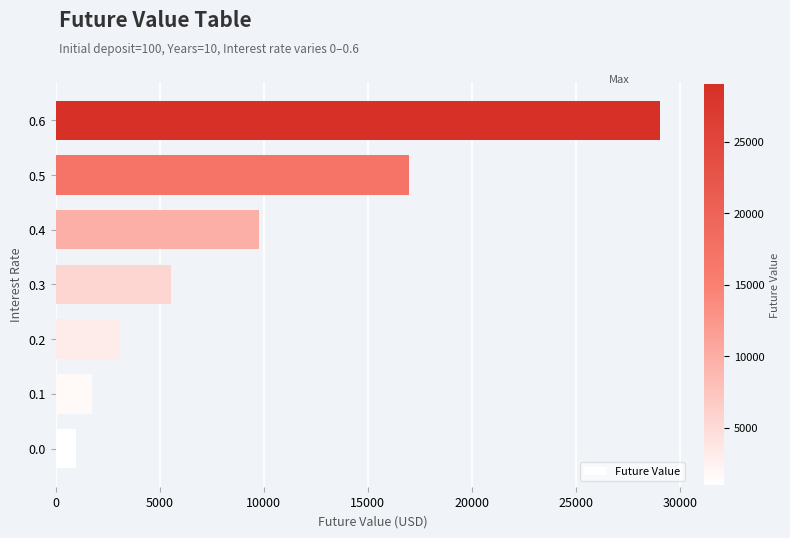

How many values exceed 5540?

4